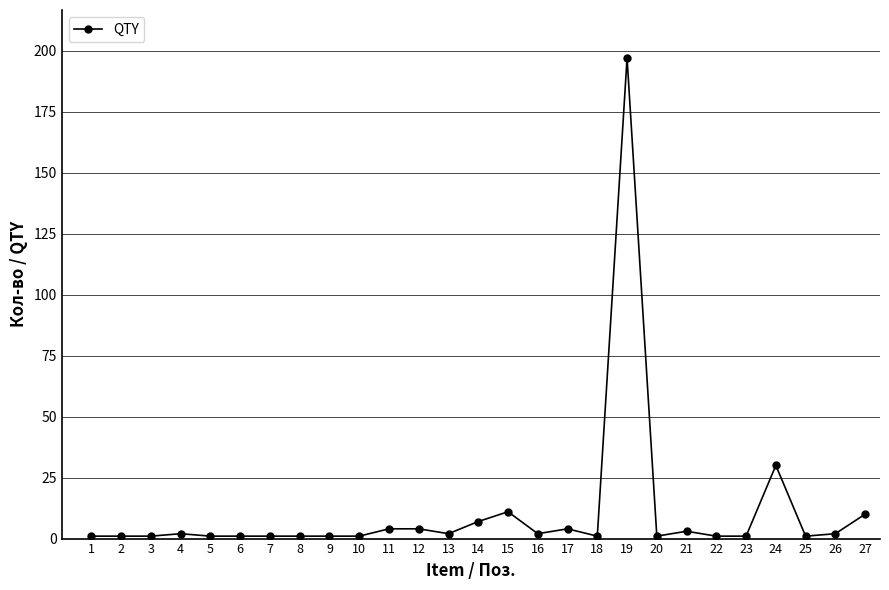

What is the sum of all values?

292